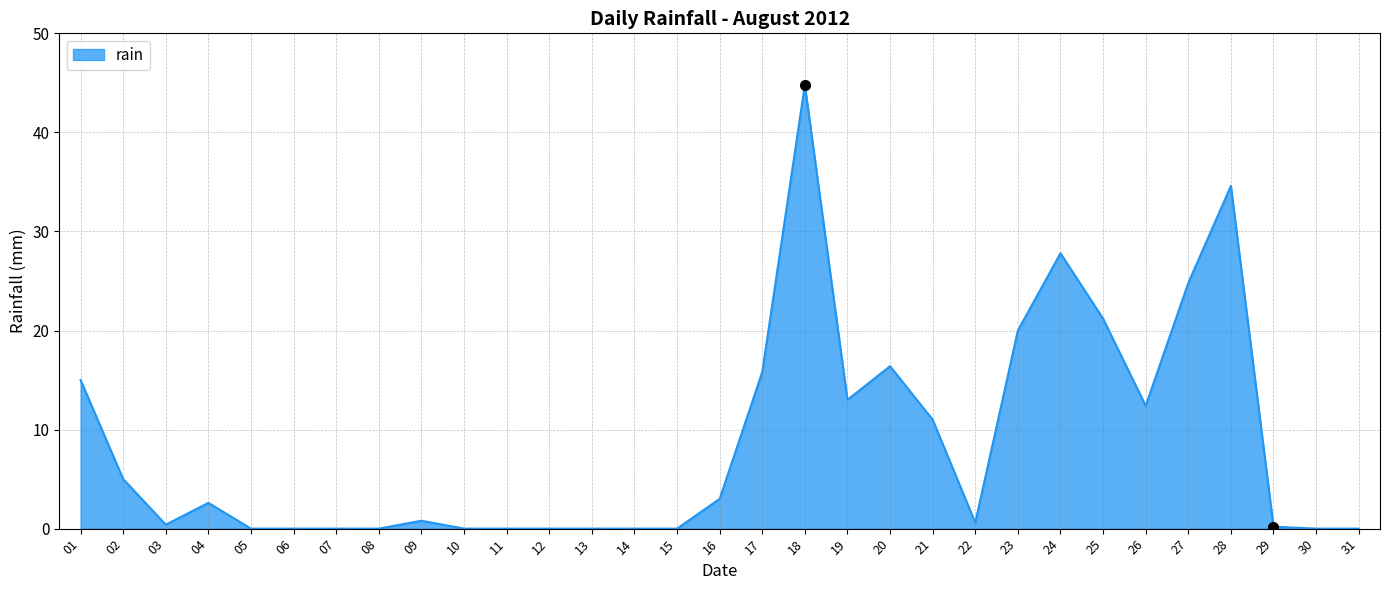

At which category does the chart reach its peak across all series?

18